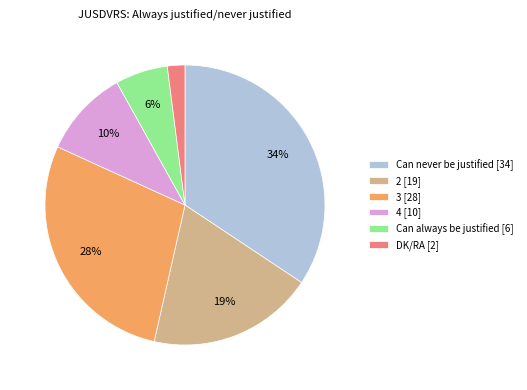

Does DK/RA [2] account for over 50% of the chart?

No